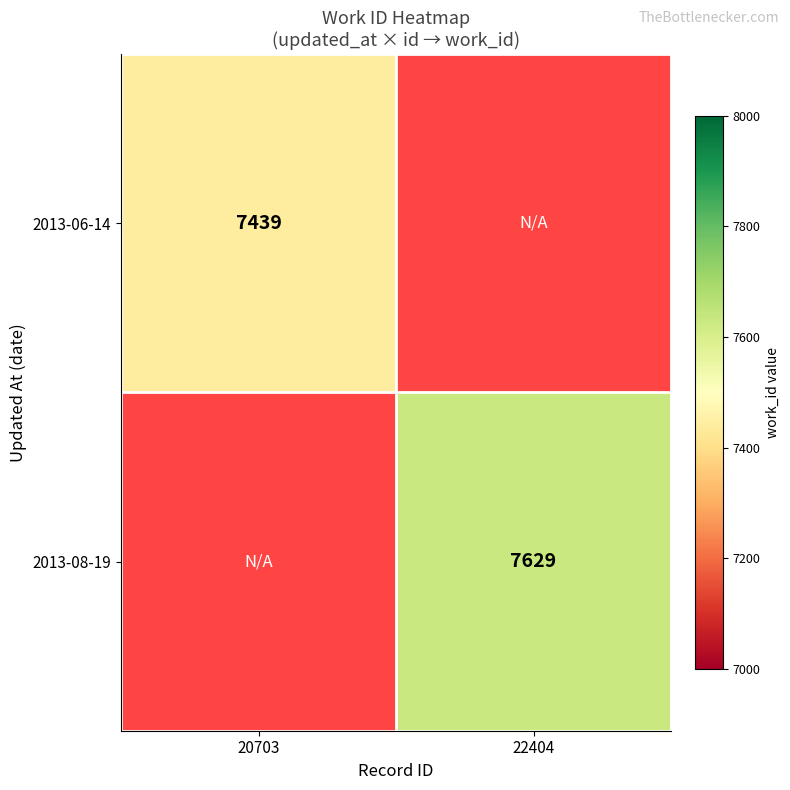

At how many categories does at least one series exceed 7495?

1